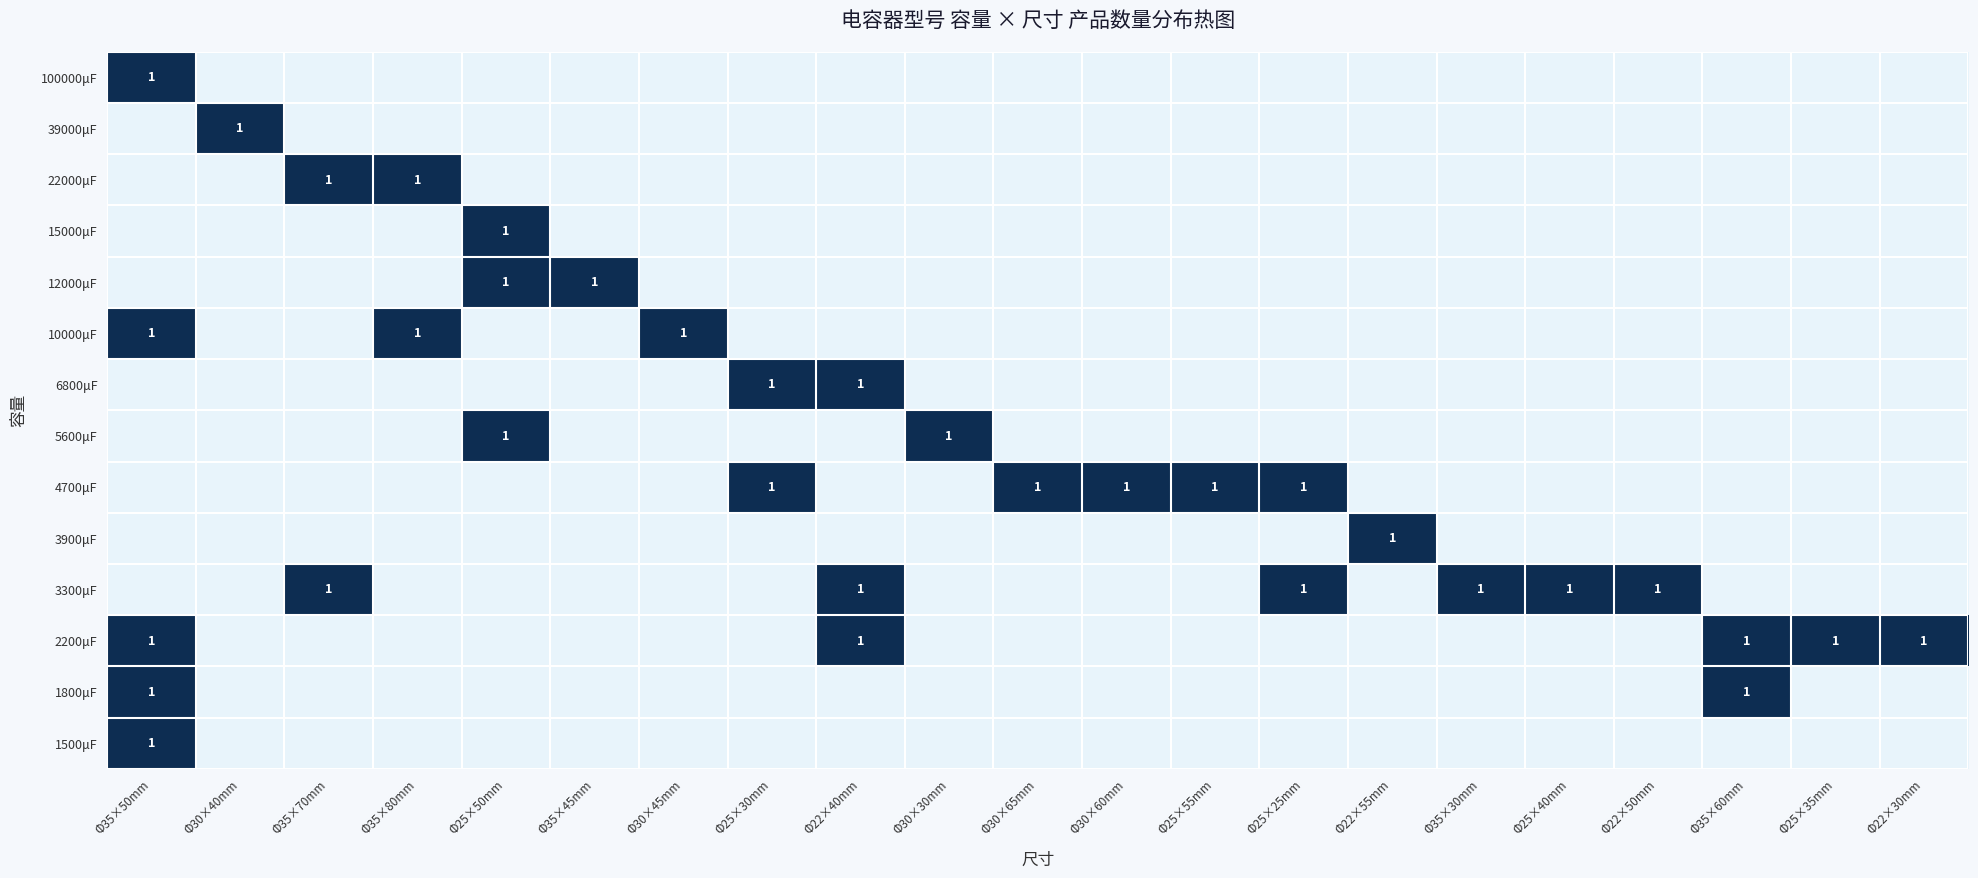

True or false: 2200μF has a value of 1 at Φ35×60mm.

True